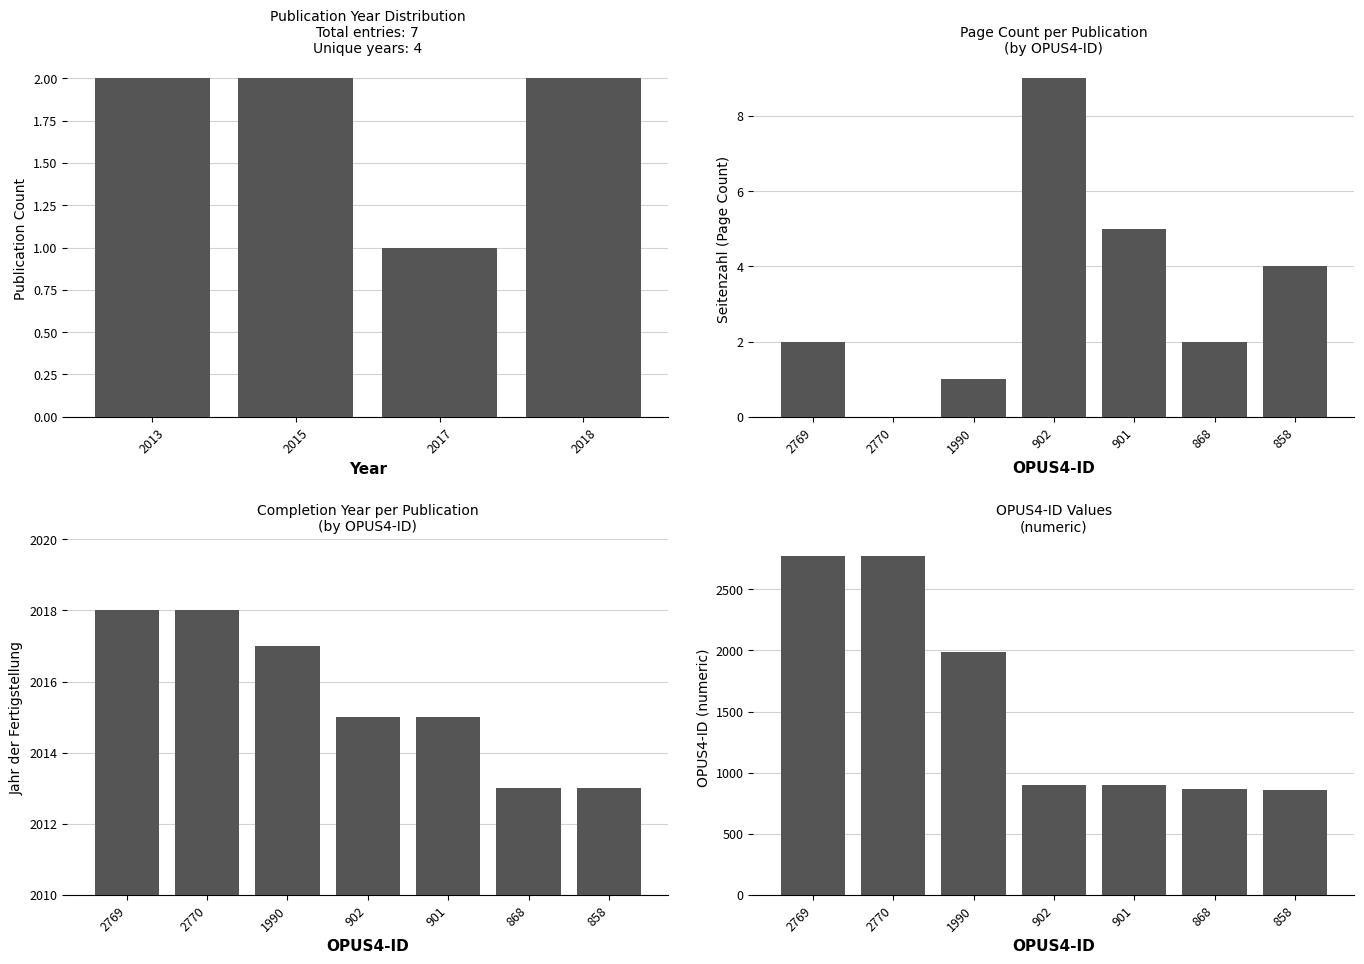

What is the label of the 7th bar from the left?

858